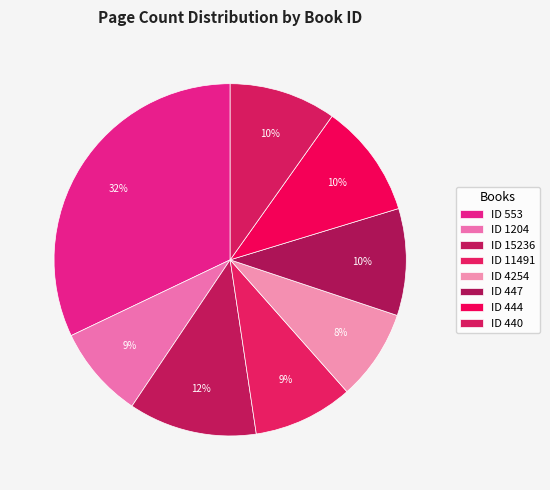

Count the number of slices in the pie.

8